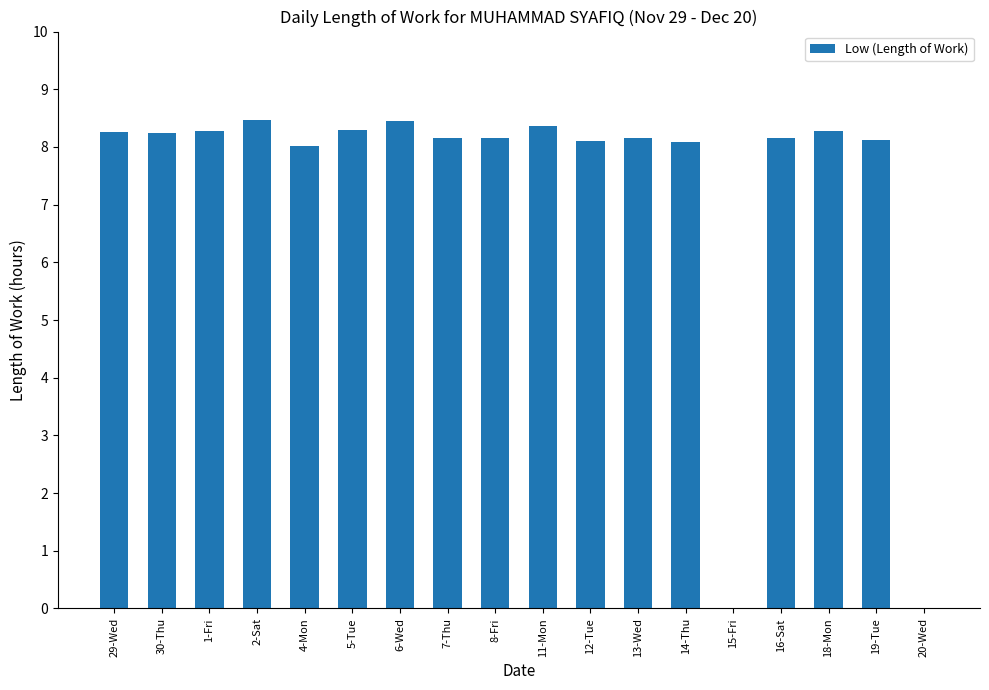

What is the greatest value displayed?

8.5